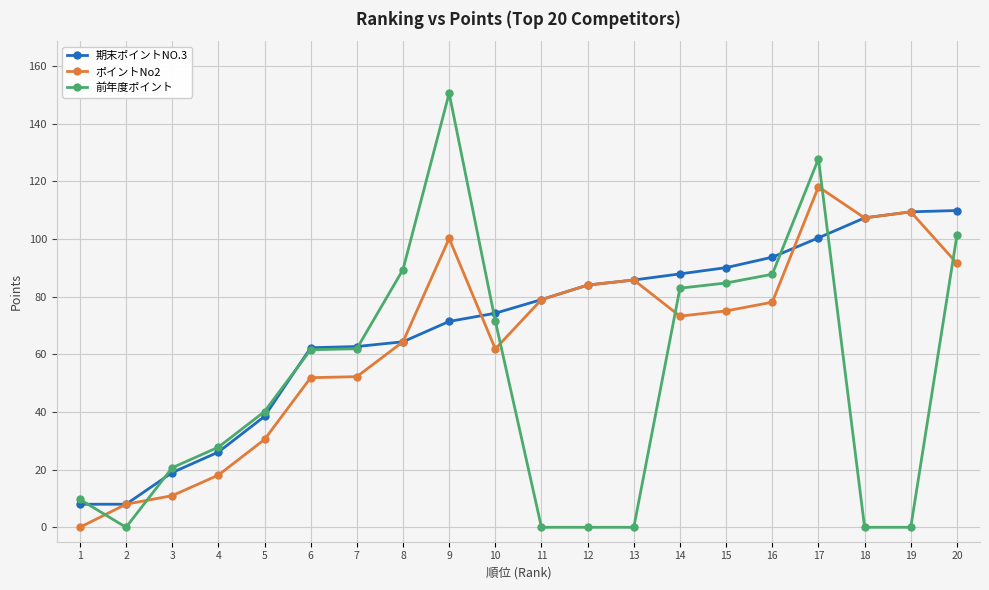

List the series in order of their peak value, highest first.

前年度ポイント, ポイントNo2, 期末ポイントNO.3